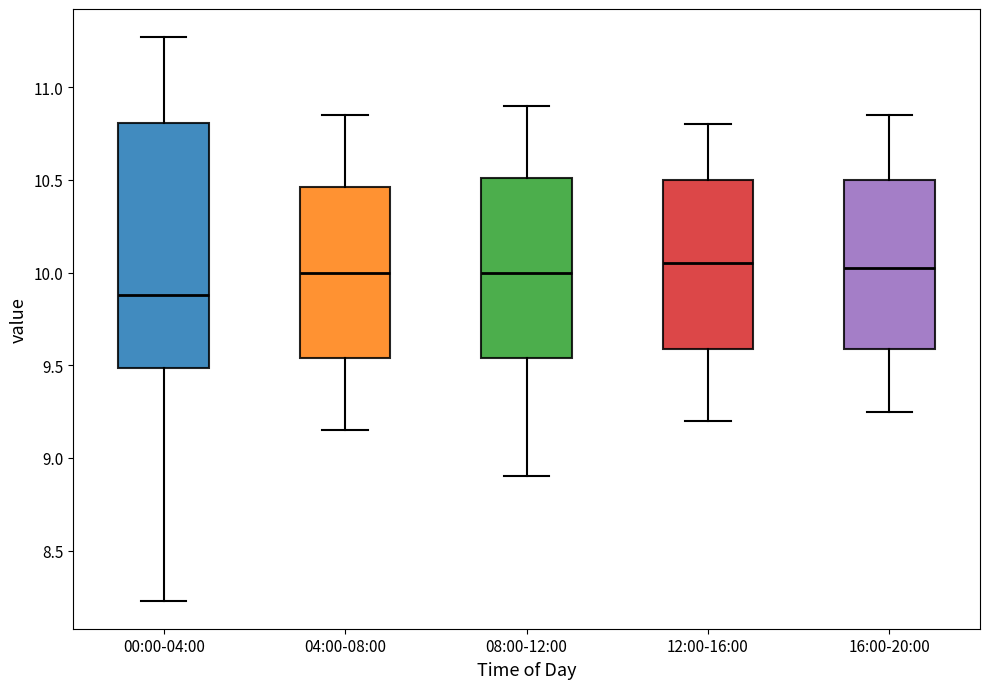

Comparing the boxes themselves (not the whiskers), which one is the tallest?

00:00-04:00